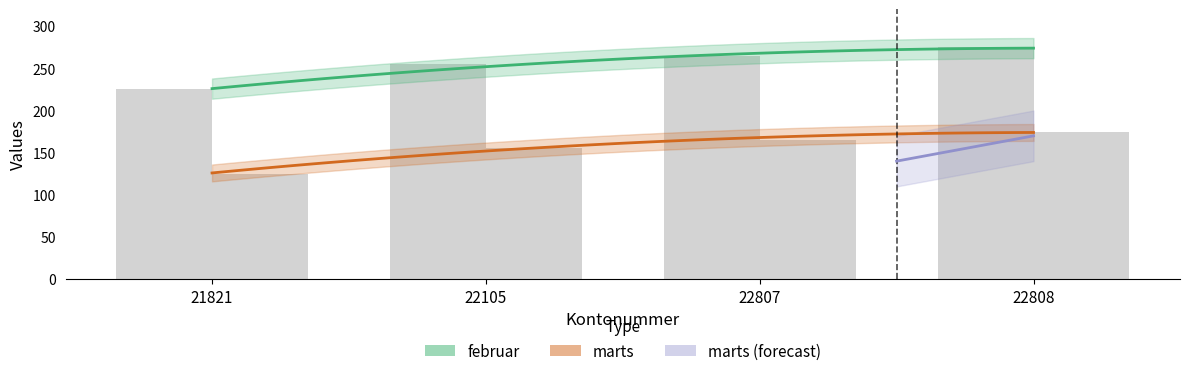

Reading left to right, transcribe all the data shown in this chart.

februar: 21821=225	22105=255	22807=265	22808=275
marts: 21821=125	22105=155	22807=165	22808=175